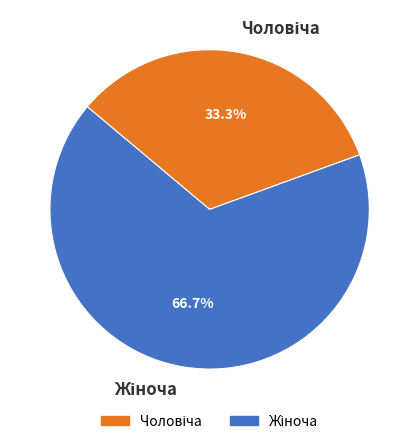

Is it true that Жіноча is 78% of the pie?

False